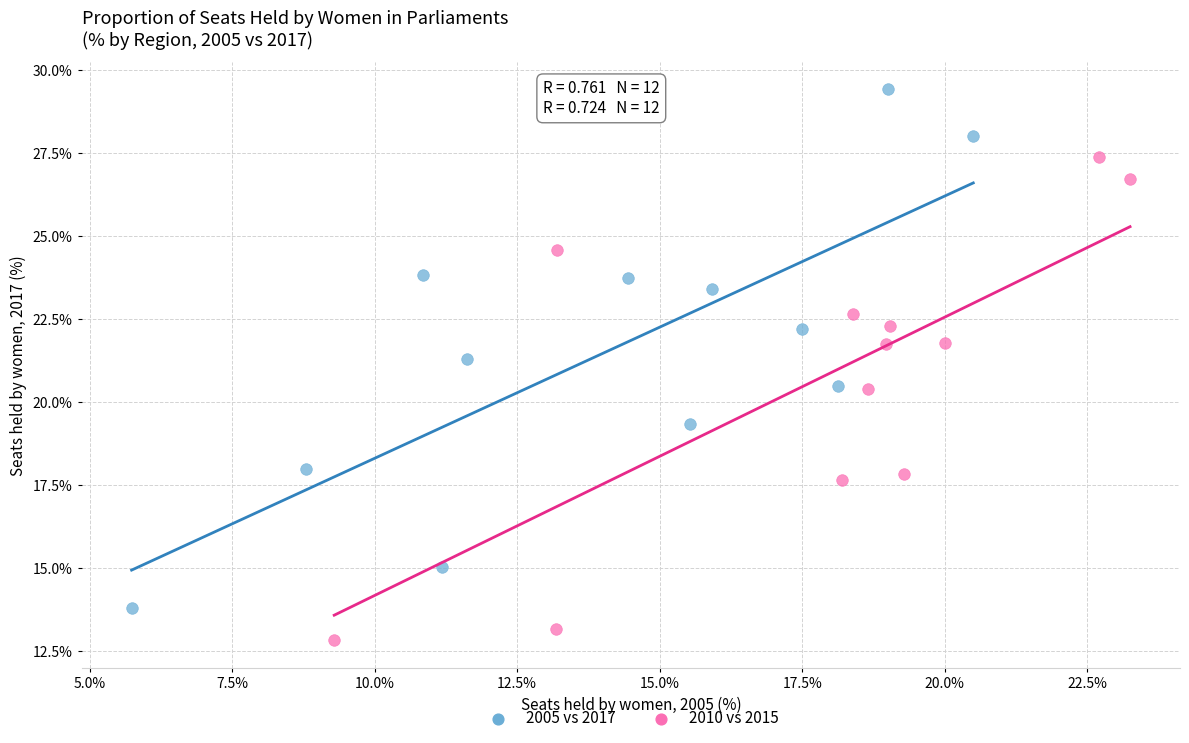

Which series contains the highest Y value?

2005 vs 2017